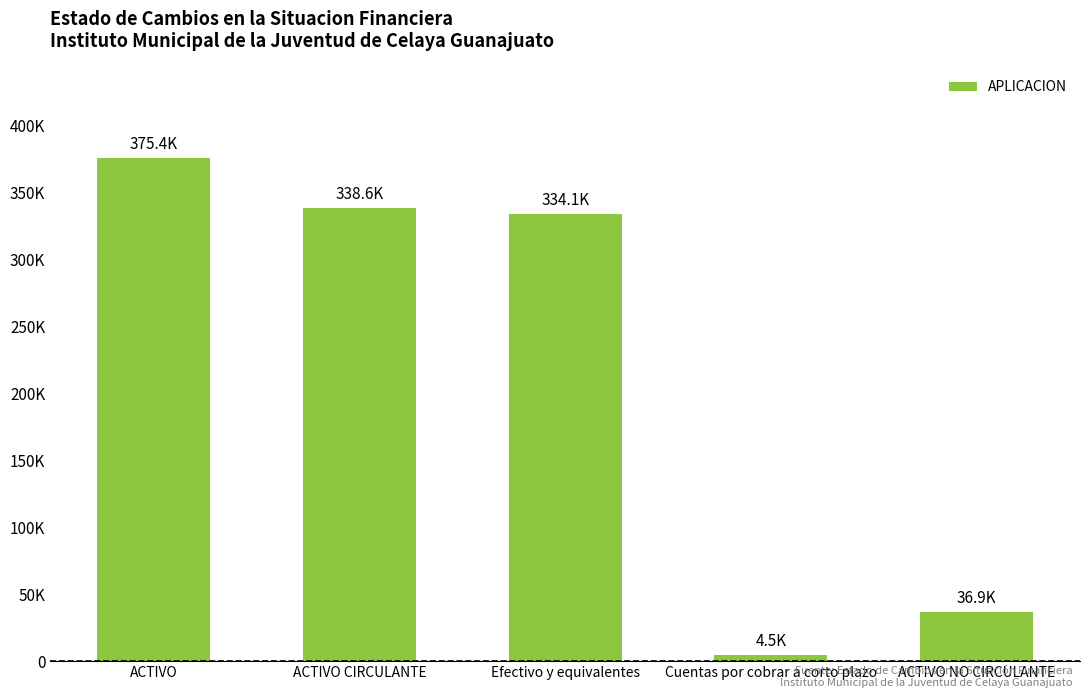

What is the change in value from Efectivo y equivalentes to Cuentas por cobrar a corto plazo?

-329651.0